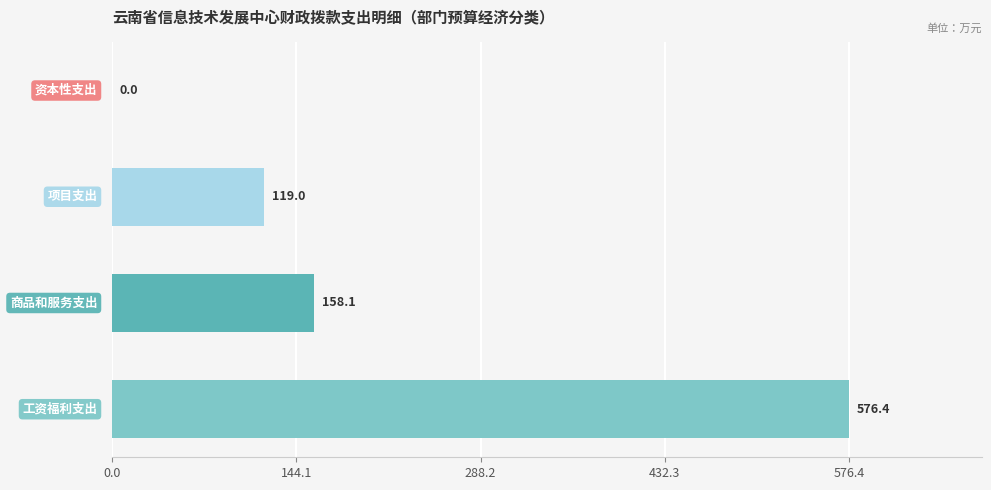

Count the number of categories in the chart.

4